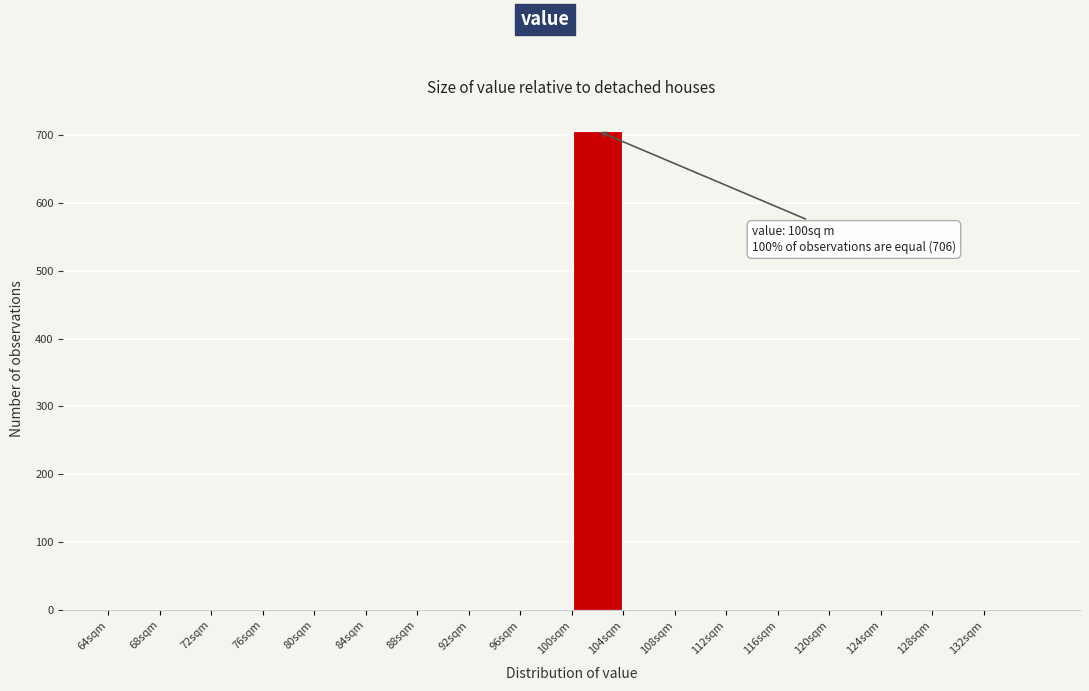

Over which range of the x-axis is the bar tallest?

100 to 104